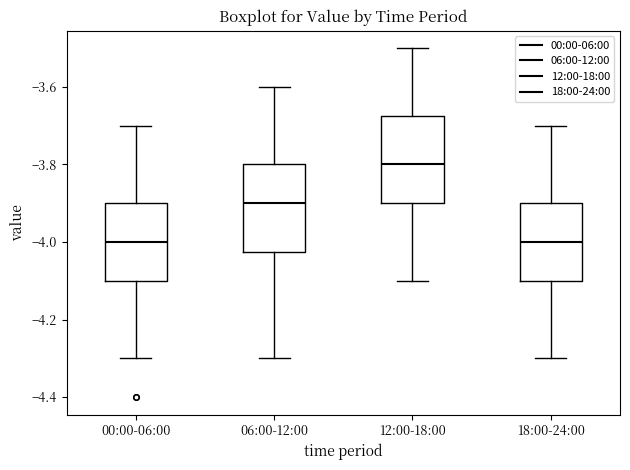

Where does the upper whisker of the box for 18:00-24:00 end on the y-axis? The values are not printed on the chart, so give them approximately, as read against the axis.

-3.70